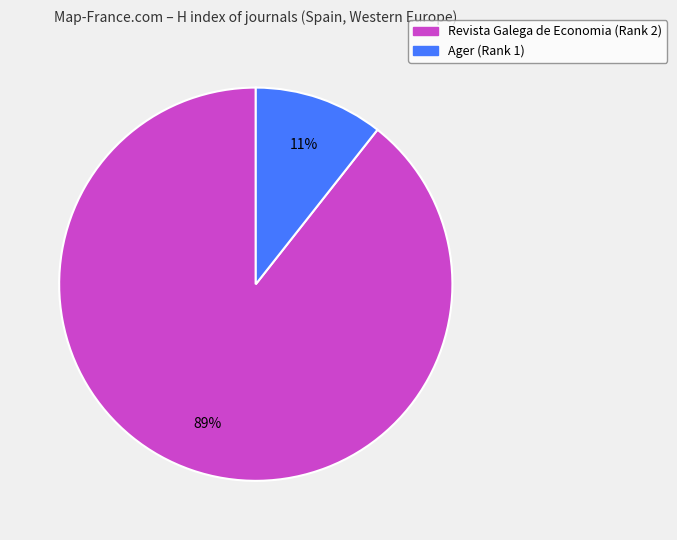

What is the majority slice?

Revista Galega de Economia (Rank 2)